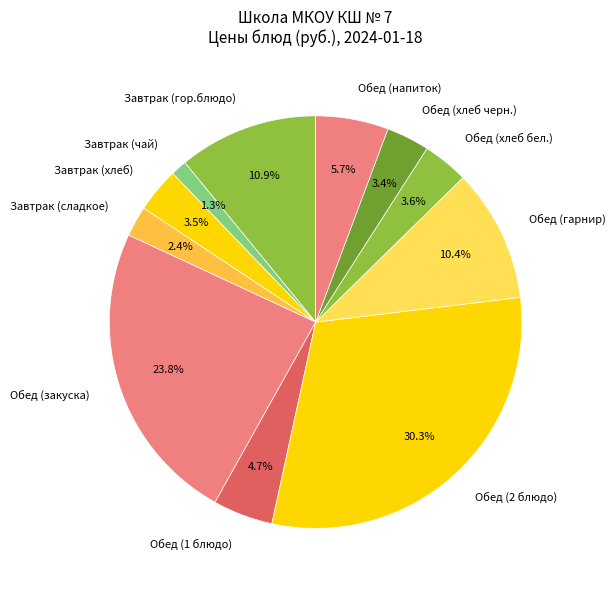

To the nearest percent, what is the difference between the largest and smallest slice percentages?

29%